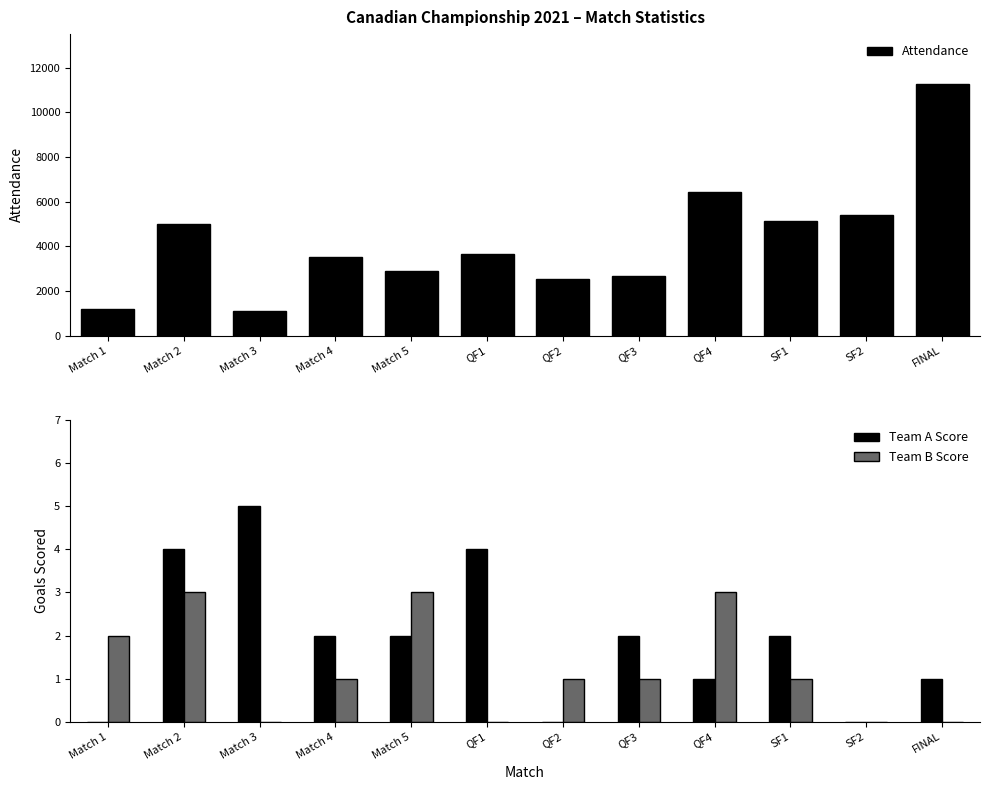

What is the sum of all Team A Score values?

23